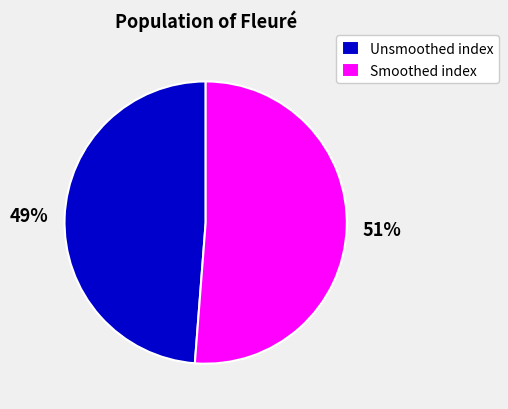

Which category has the smallest portion of the pie?

Unsmoothed index